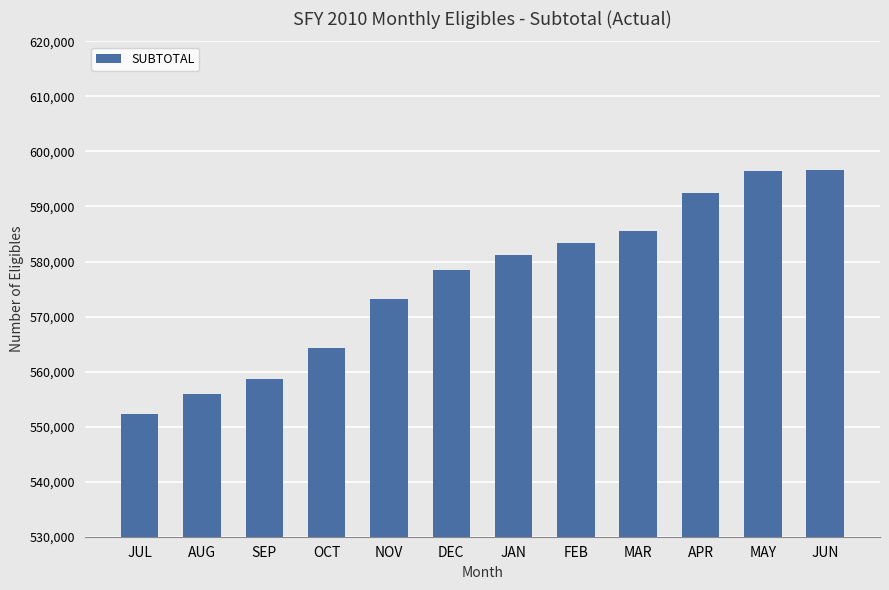

What is the maximum value shown in the chart?

596716